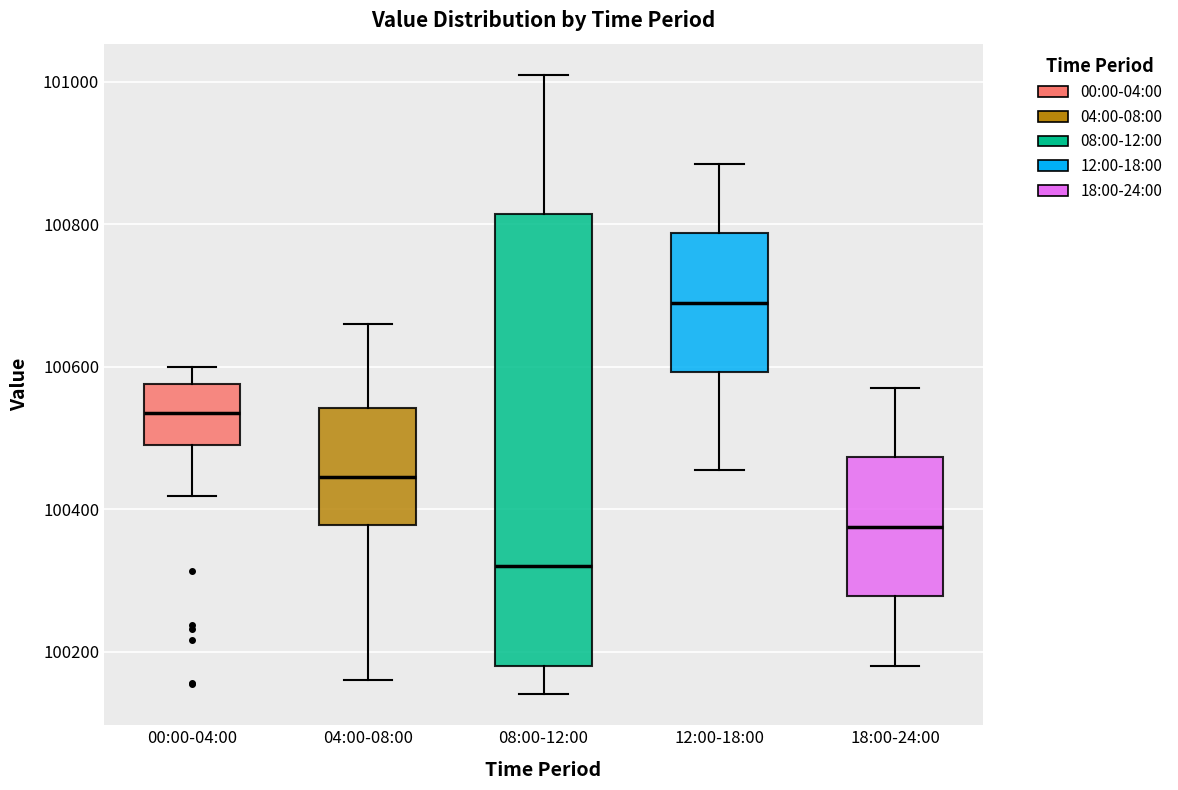

Which box is the tallest, from its lower edge to its upper edge?

08:00-12:00